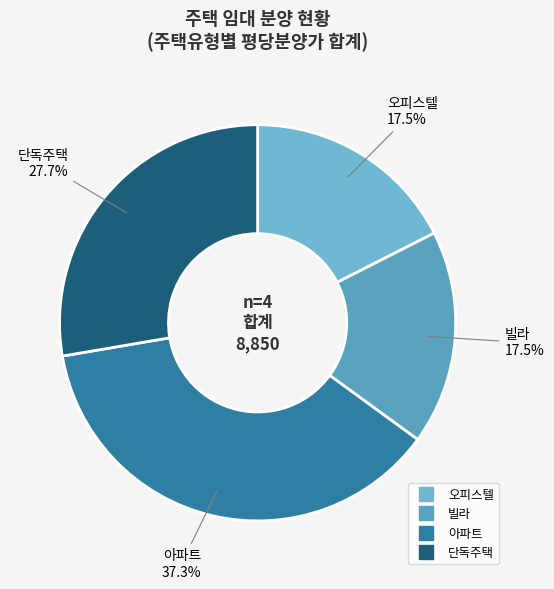

How many slices are in this pie chart?

4